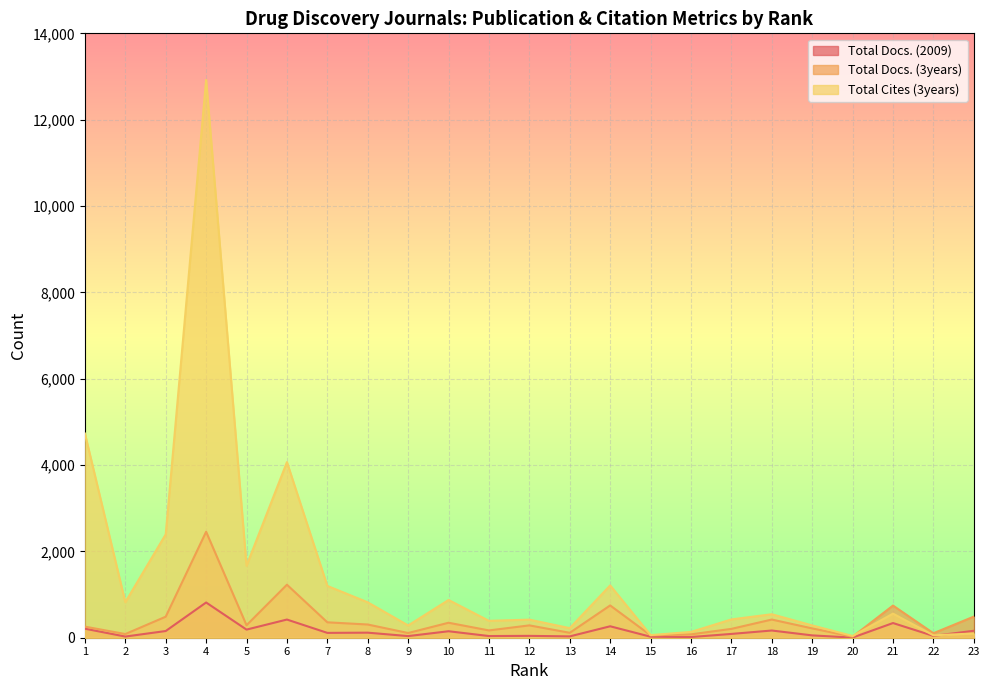

At which label does Total Docs. (2009) reach its peak?

4